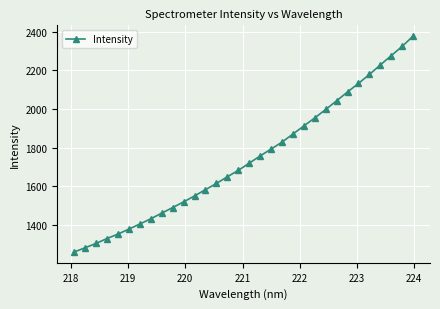

True or false: there are more than 2 points higher than both neighbors.

False